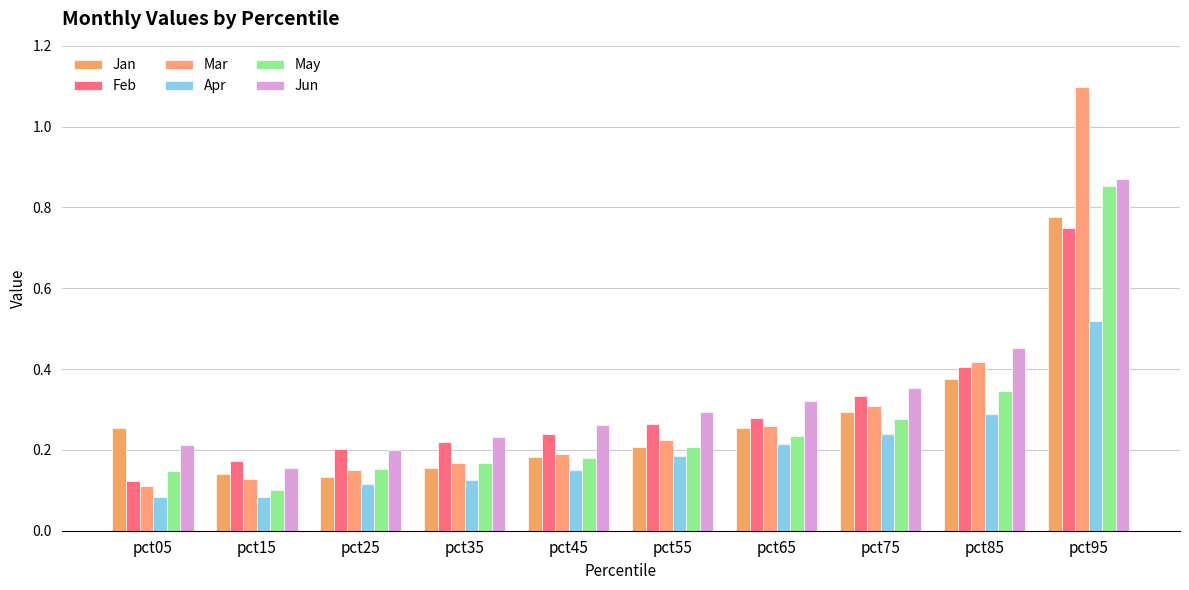

True or false: Apr has a value of 0.2 at pct35.

False